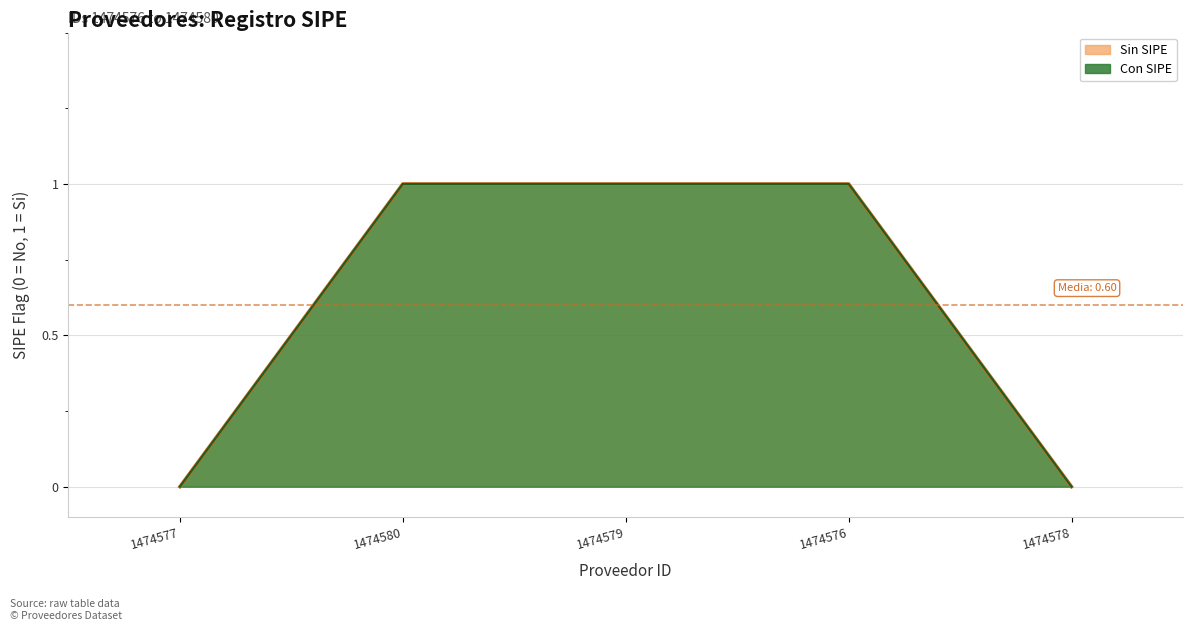

True or false: the data shows 2 at 1474579.

False